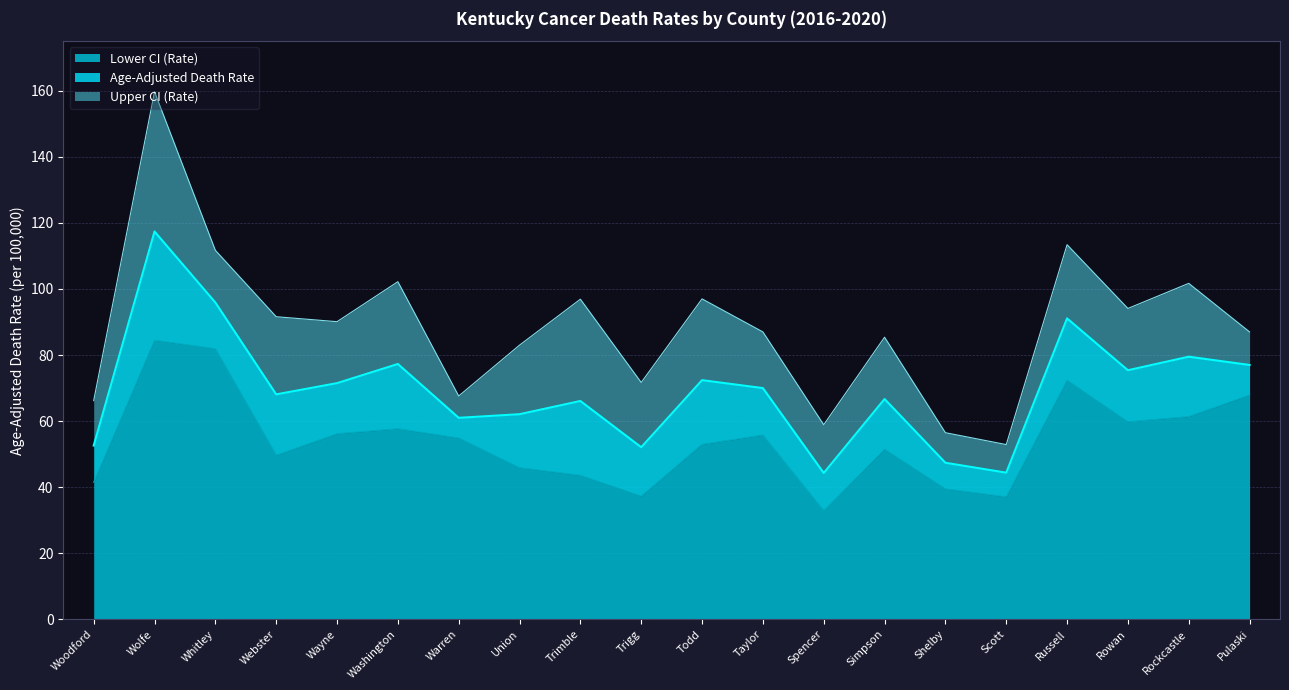

Where does the Upper CI (Rate) series first go above 90?

Wolfe